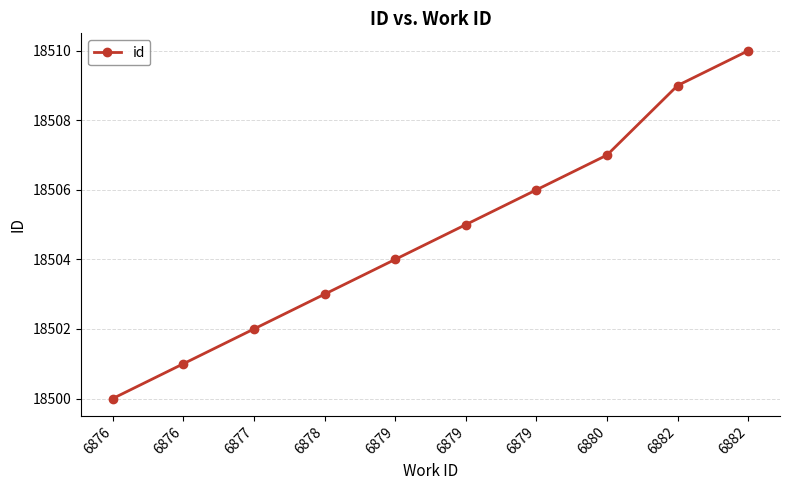

Count the values in the range 18502 to 18507.

6